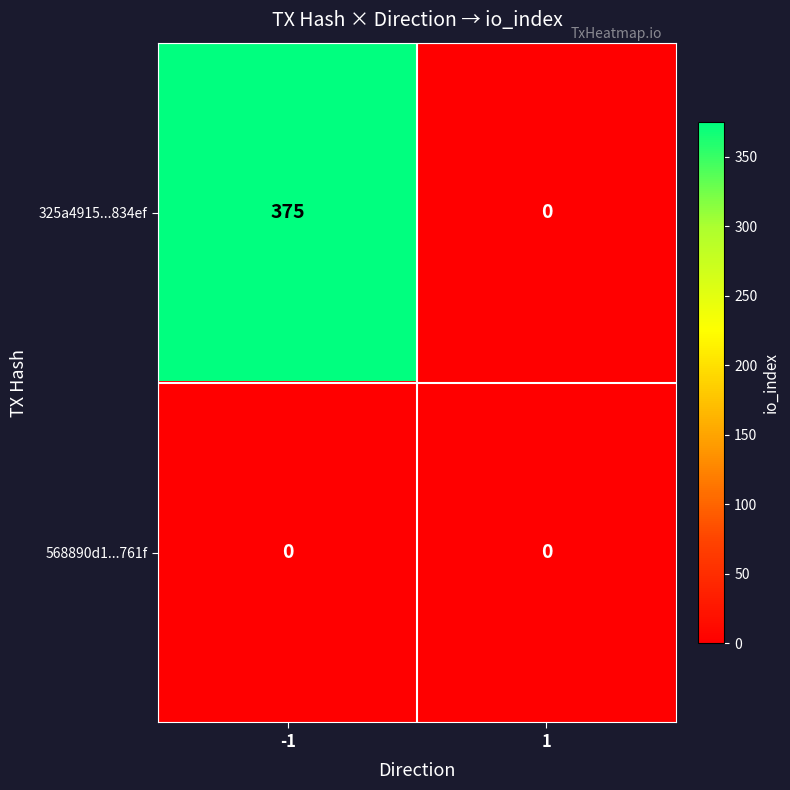

Reading left to right, list all the values displayed in this chart.

325a4915...834ef: 375	0
568890d1...761f: 0	0